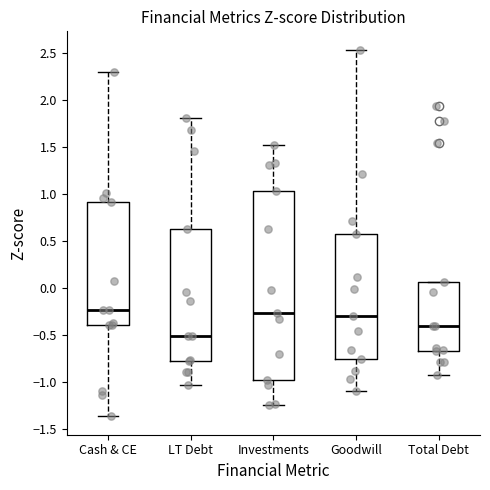

Reading left to right, read every box against the y-axis: the position of its median line, the range the box covers, and the ends of its whiskers. The values are not printed on the chart, so give them approximately, as read against the axis.

Cash & CE: median -0.25, box -0.40 to 0.90, whiskers -1.35 to 2.30
LT Debt: median -0.50, box -0.75 to 0.65, whiskers -1.05 to 1.80
Investments: median -0.25, box -1.00 to 1.05, whiskers -1.25 to 1.50
Goodwill: median -0.30, box -0.75 to 0.55, whiskers -1.10 to 2.55
Total Debt: median -0.40, box -0.65 to 0.05, whiskers -0.95 to 0.05